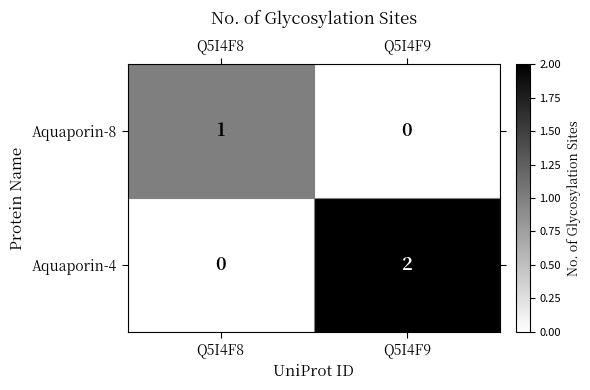

At which category is the sum across all series the highest?

Q5I4F9